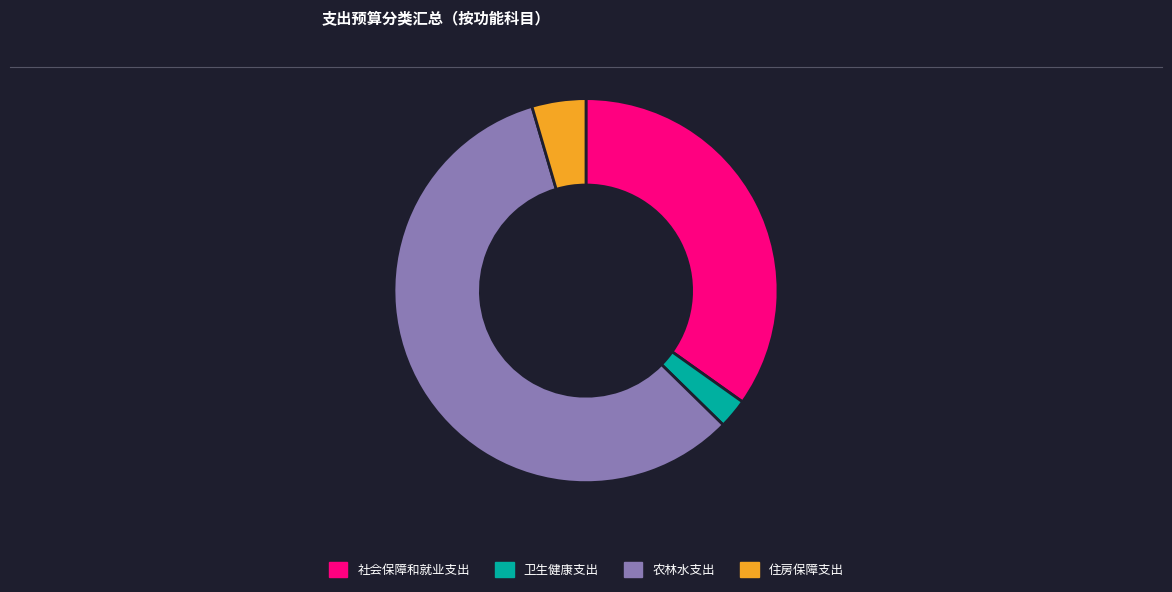

What is the ratio of the value at 住房保障支出 to the value at 卫生健康支出?

1.8